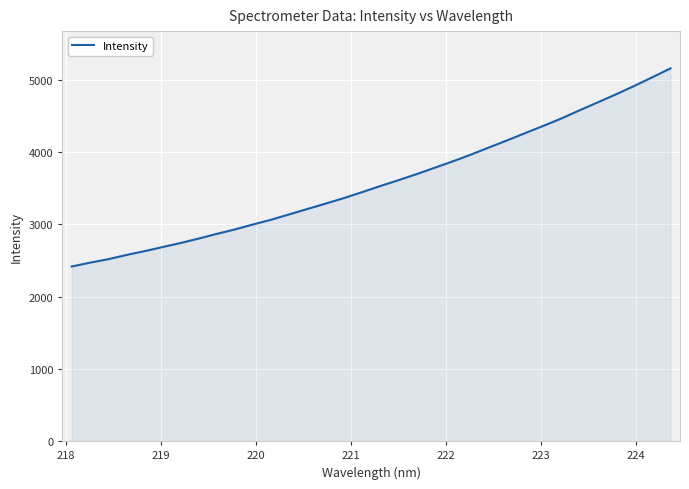

What is the smallest value displayed?

2415.9